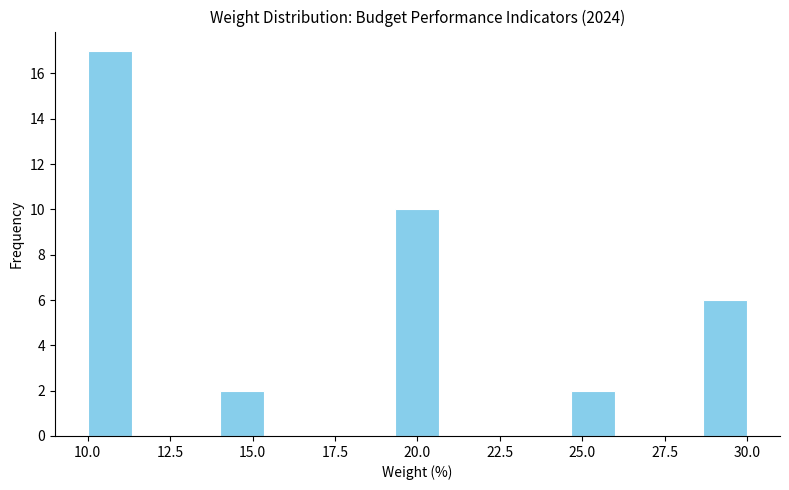

Read against the x-axis, roughly where is the centre of the tallest bar?

10.5